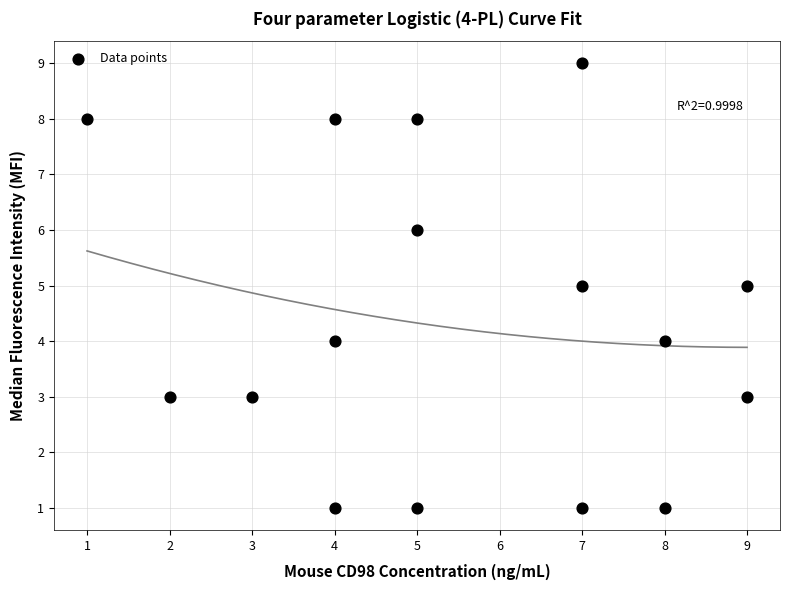

What is the range of X values (max minus min)?

8